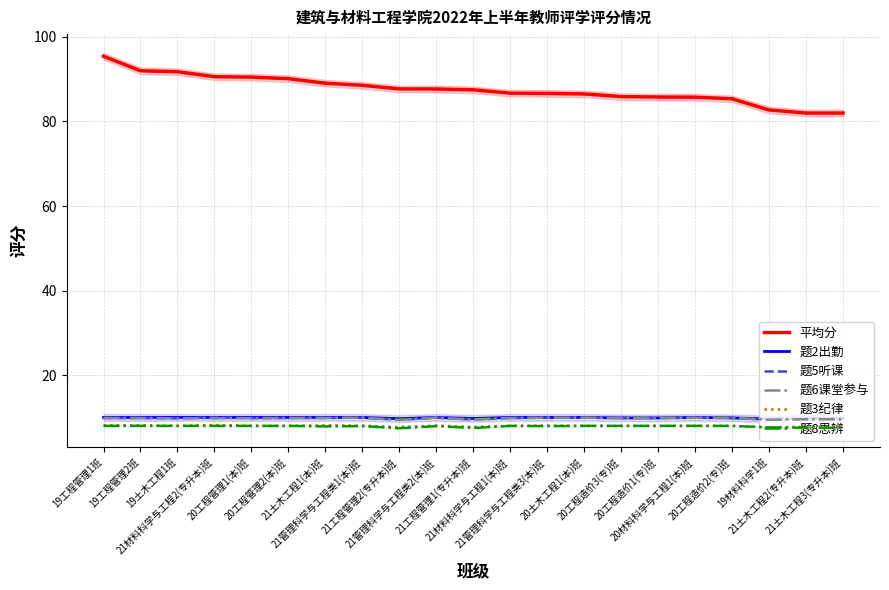

Rank the categories by 题8思辨 value from highest to lowest.

19工程管理1班, 19工程管理2班, 19土木工程1班, 21材料科学与工程2(专升本)班, 20工程管理1(本)班, 20工程管理2(本)班, 21材料科学与工程1(本)班, 20土木工程1(本)班, 20工程造价3(专)班, 20工程造价1(专)班, 20材料科学与工程1(本)班, 20工程造价2(专)班, 21管理科学与工程类1(本)班, 21管理科学与工程类2(本)班, 21管理科学与工程类3(本)班, 21土木工程1(本)班, 19材料科学1班, 21土木工程2(专升本)班, 21土木工程3(专升本)班, 21工程管理1(专升本)班, 21工程管理2(专升本)班